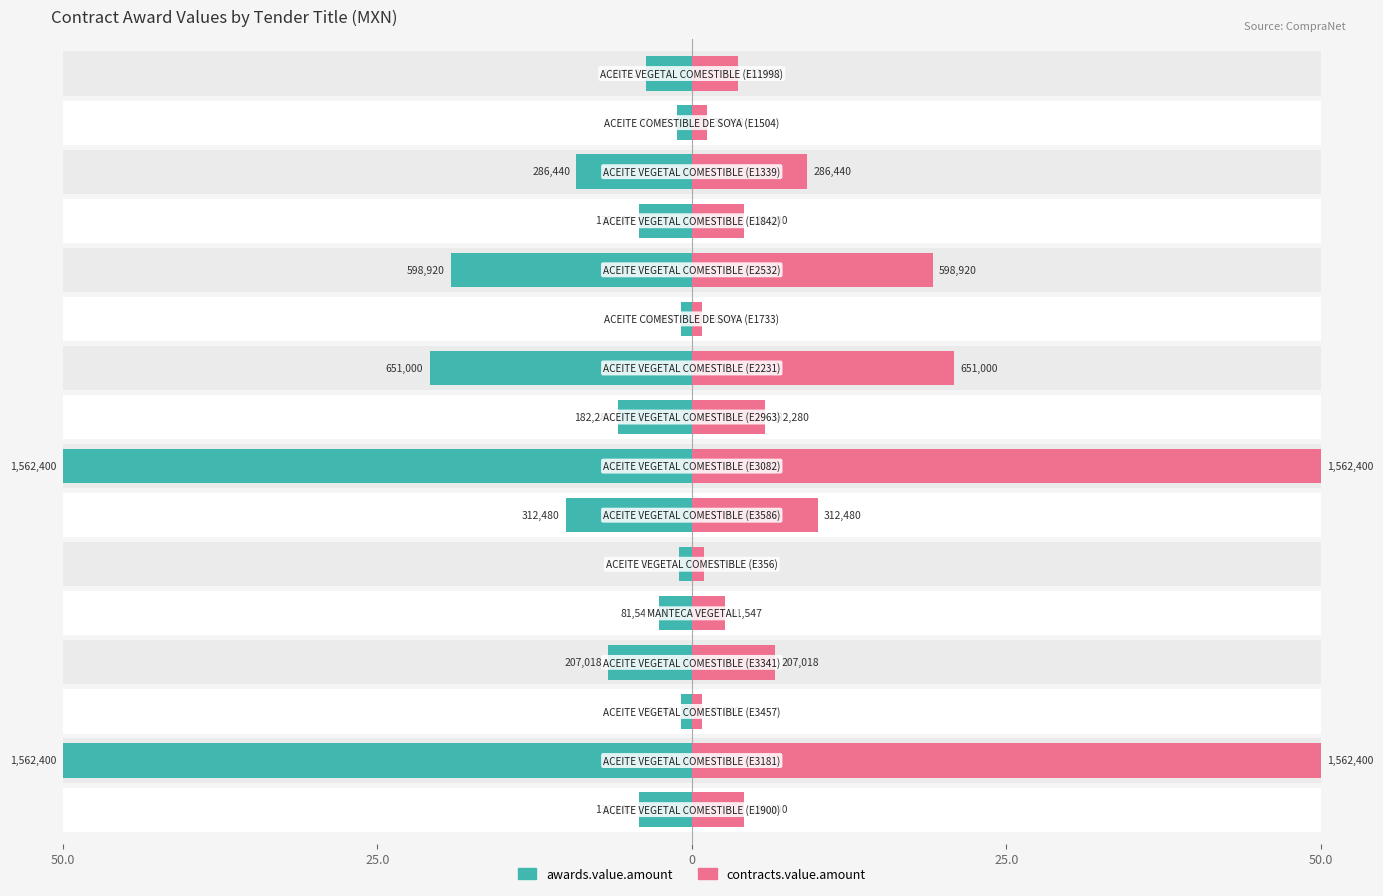

Is it true that contracts.value.amount equals 82.7 at 7?

False